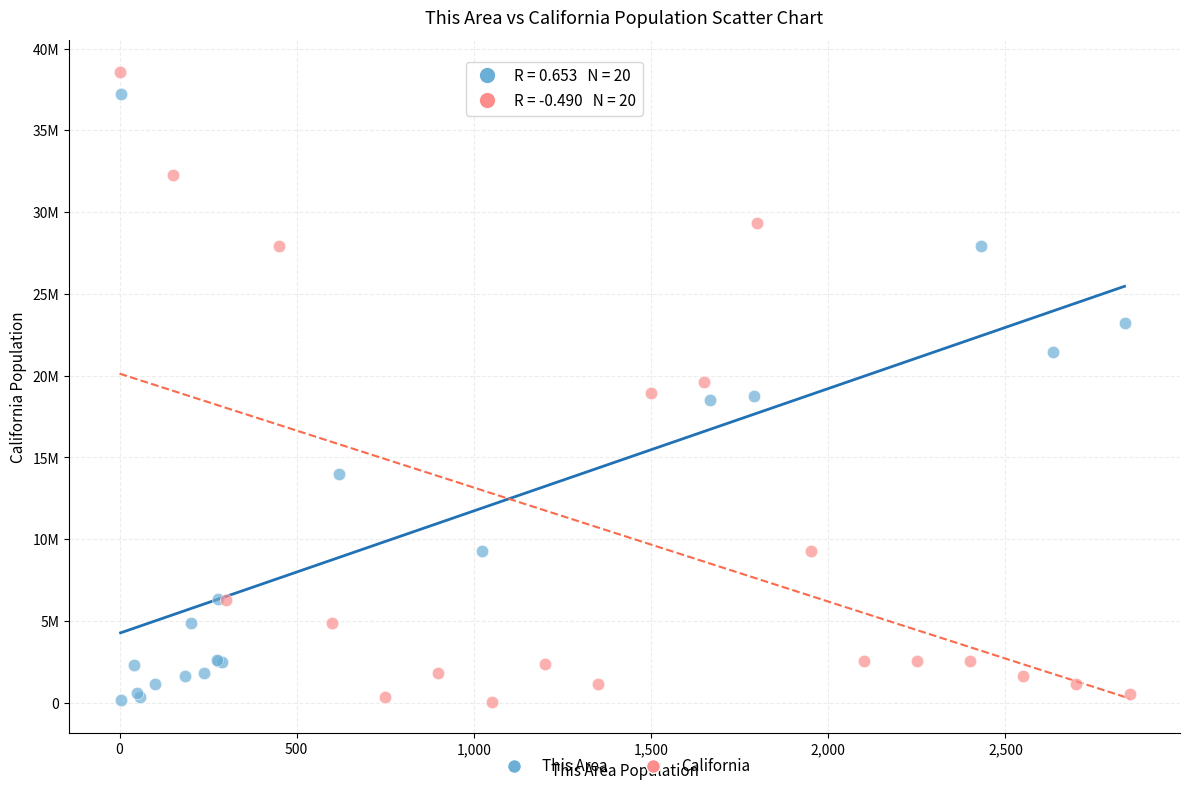

Which series contains the highest Y value?

California